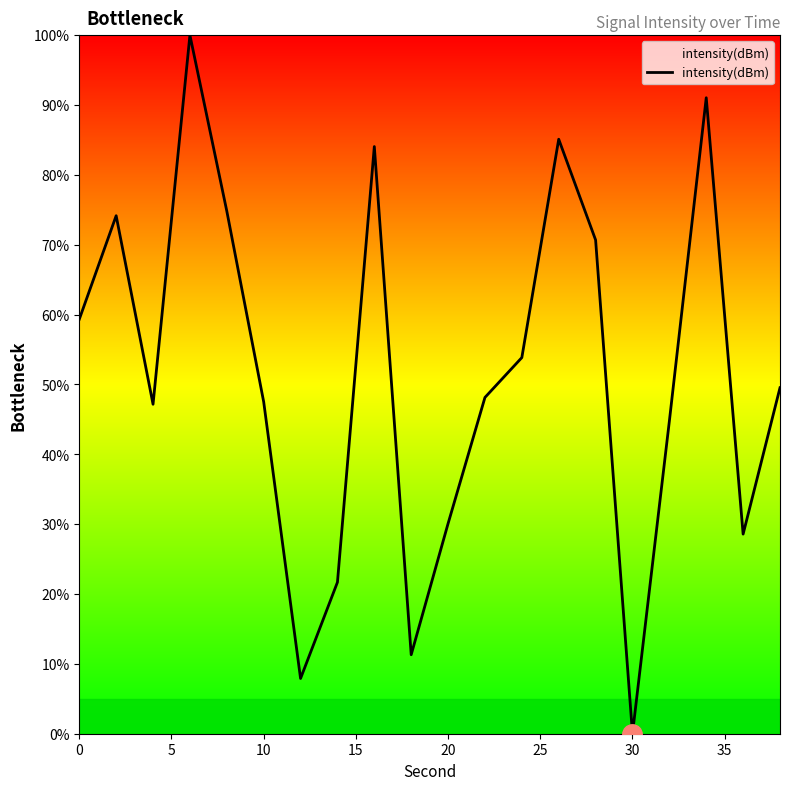

What is the difference between the maximum and minimum values?

100.0